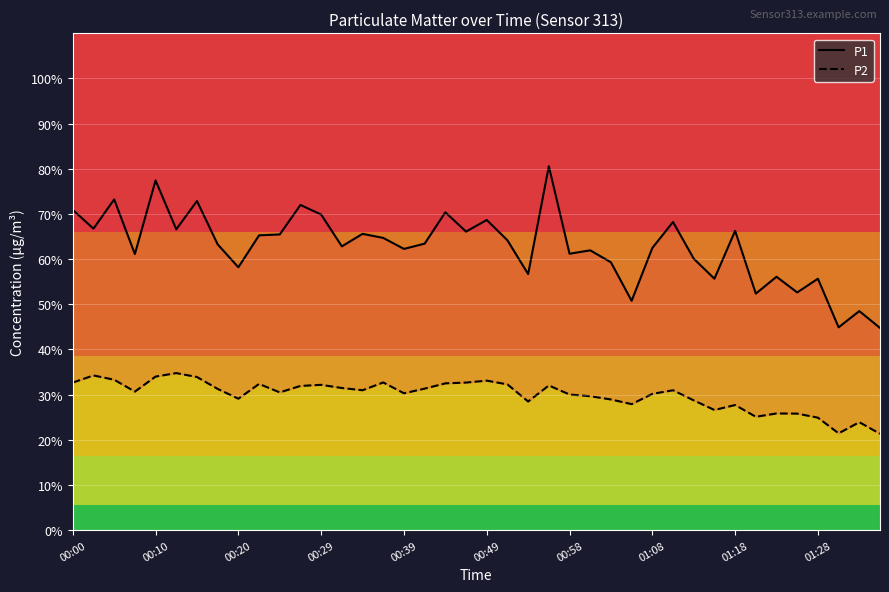

The value of P1 at 01:18 is 66.3. True or false?

True